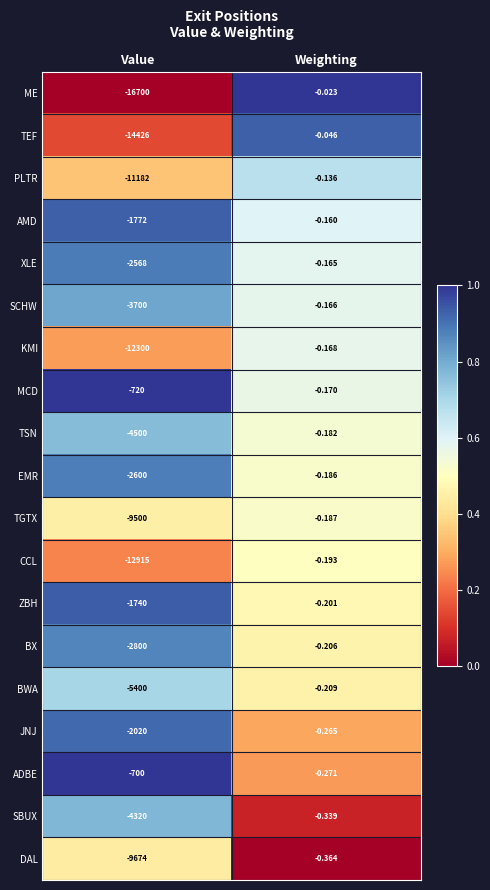

At which category does the chart reach its peak across all series?

Weighting